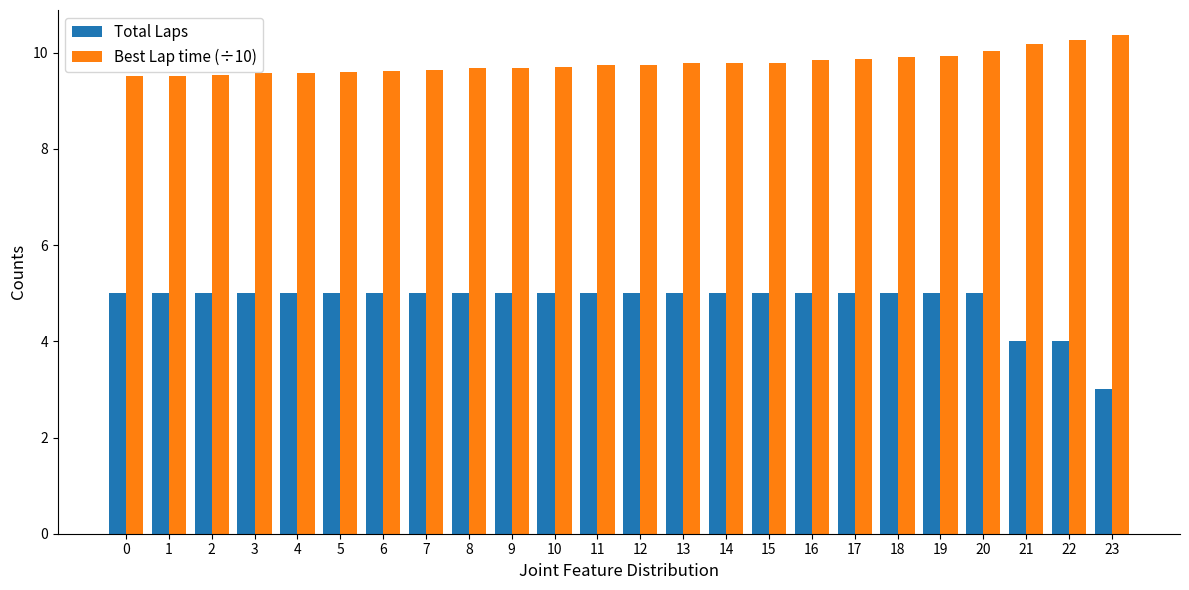

Rank the series by their maximum value, from lowest to highest.

Total Laps, Best Lap time (÷10)